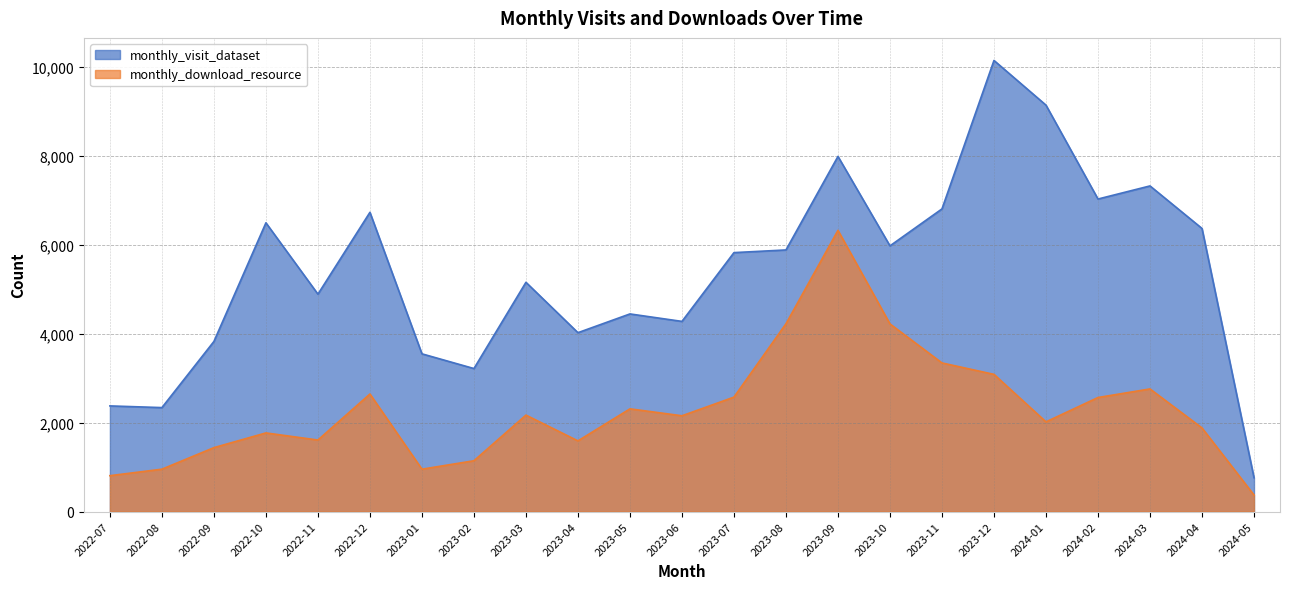

At 2022-07, list the series in order from smallest to largest.

monthly_download_resource, monthly_visit_dataset